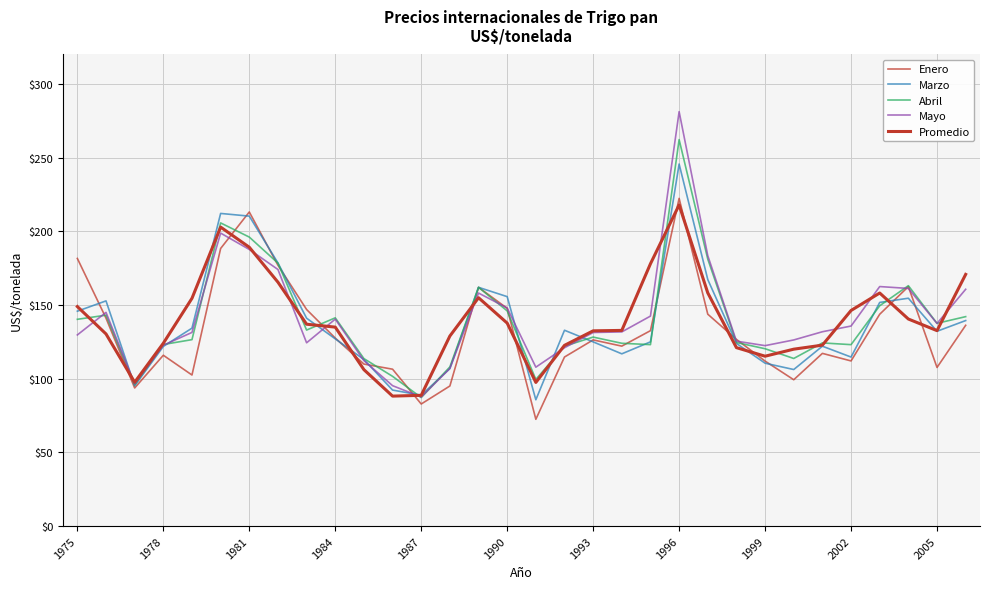

What is the lowest value of the Marzo series?

85.7